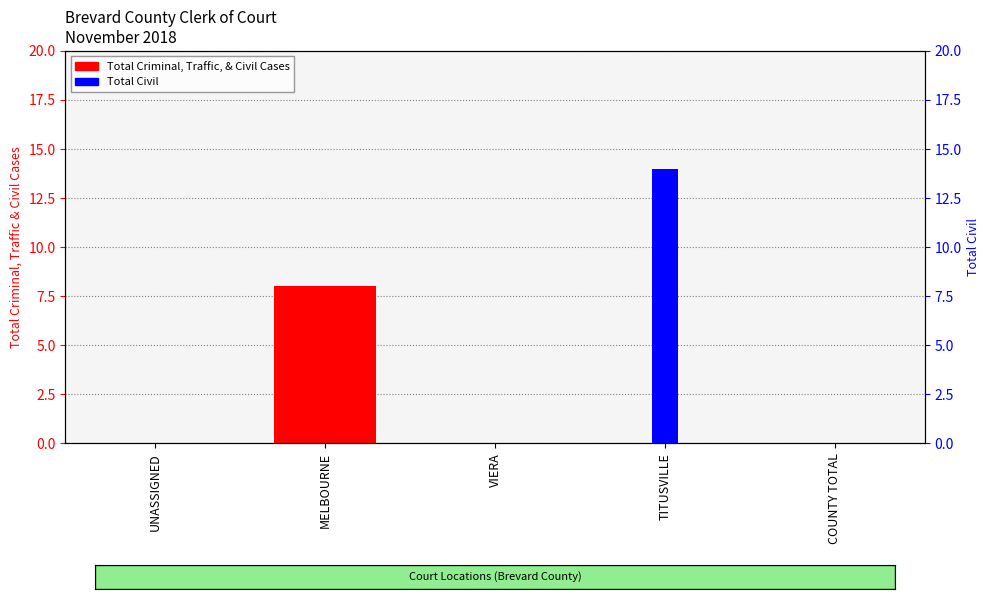

What is the value of the Total Civil bar at the 4th from the left?

14